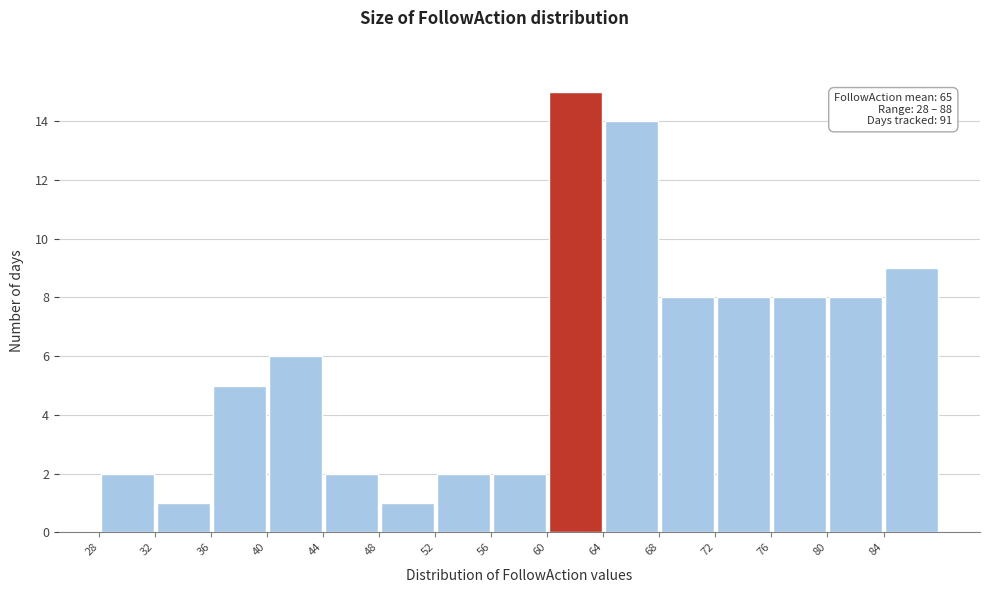

Which range on the x-axis has the tallest bar?

60 to 64